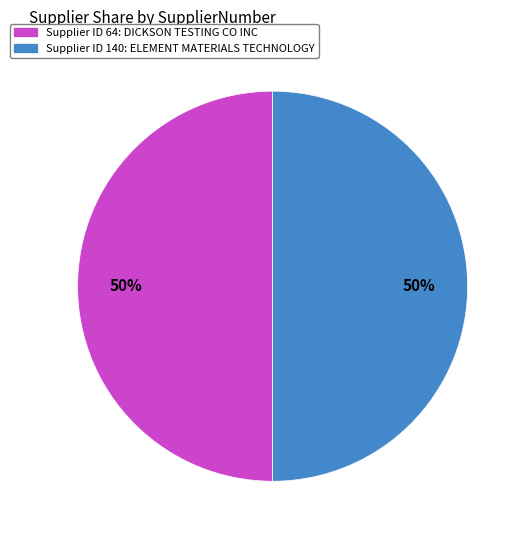

To the nearest percent, what is the average slice percentage?

50%